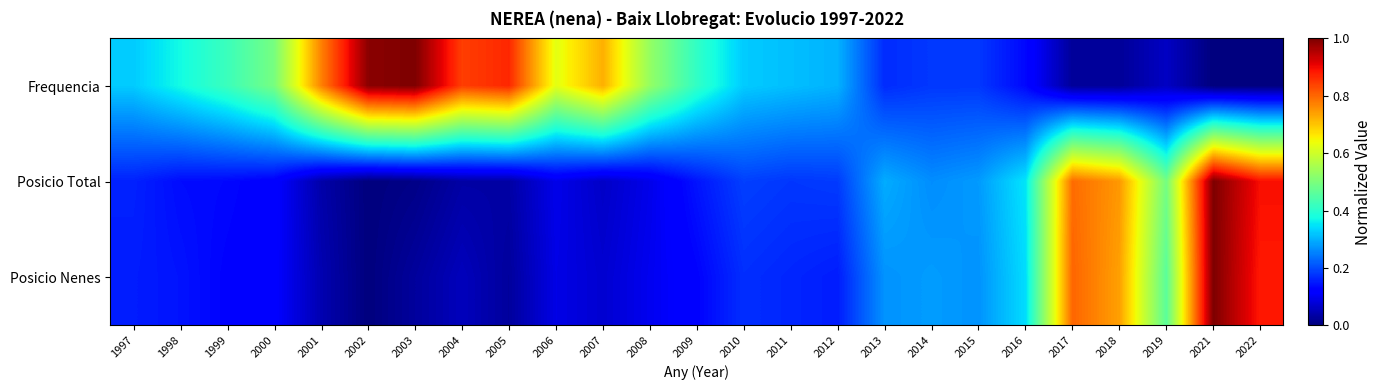

Reading left to right, transcribe all the data shown in this chart.

Frequencia: 1997=0.3	1998=0.4	1999=0.4	2000=0.5	2001=0.8	2002=1.0	2003=1.0	2004=0.8	2005=0.9	2006=0.6	2007=0.7	2008=0.5	2009=0.4	2010=0.3	2011=0.3	2012=0.3	2013=0.2	2014=0.2	2015=0.2	2016=0.1	2017=0.0	2018=0.0	2019=0.1	2021=0.0	2022=0.0
Posicio Total: 1997=0.2	1998=0.1	1999=0.1	2000=0.1	2001=0.0	2002=0.0	2003=0.0	2004=0.0	2005=0.0	2006=0.1	2007=0.1	2008=0.1	2009=0.1	2010=0.2	2011=0.2	2012=0.2	2013=0.3	2014=0.3	2015=0.3	2016=0.4	2017=0.8	2018=0.7	2019=0.5	2021=1.0	2022=0.9
Posicio Nenes: 1997=0.2	1998=0.1	1999=0.1	2000=0.1	2001=0.0	2002=0.0	2003=0.0	2004=0.1	2005=0.0	2006=0.1	2007=0.1	2008=0.1	2009=0.1	2010=0.2	2011=0.2	2012=0.2	2013=0.3	2014=0.3	2015=0.3	2016=0.3	2017=0.8	2018=0.7	2019=0.5	2021=1.0	2022=0.9